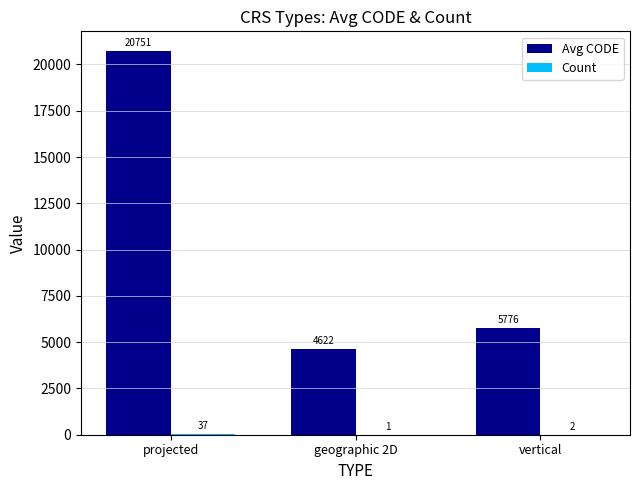

What is the maximum value shown in the chart?

20750.8